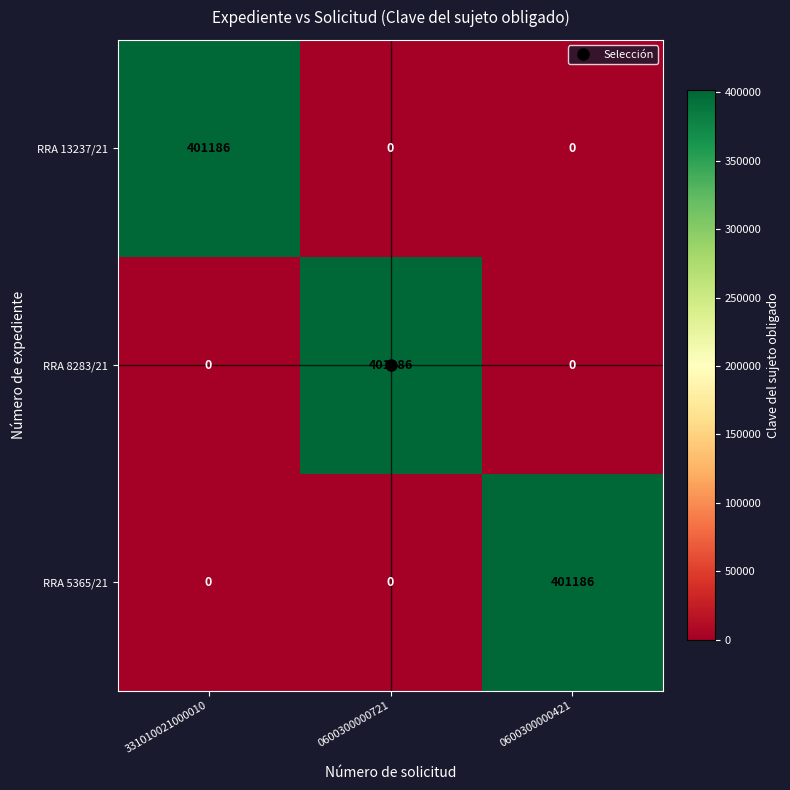

What is the difference between the RRA 5365/21 values at 0600300000721 and 0600300000421?

401186